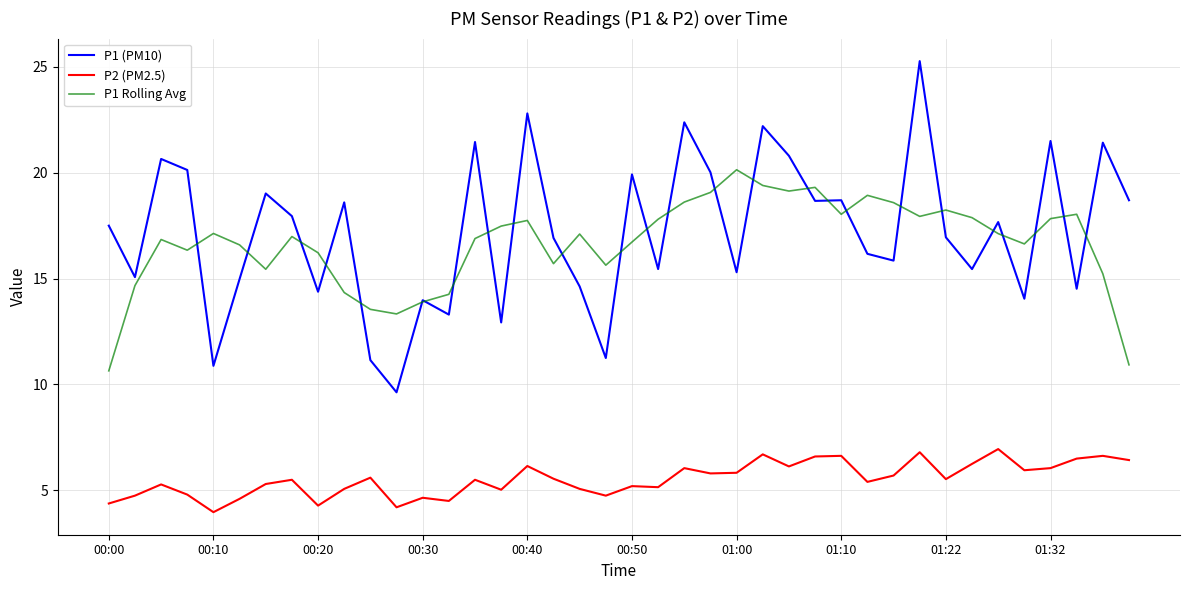

What is the smallest value displayed?

4.0